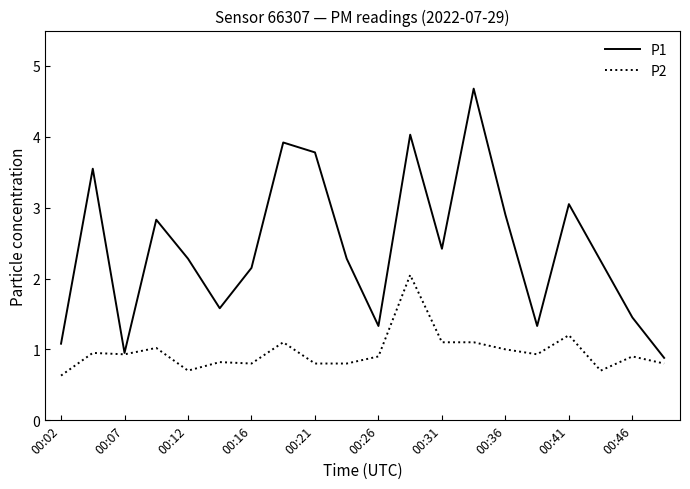

What is the minimum value for P2?

0.6